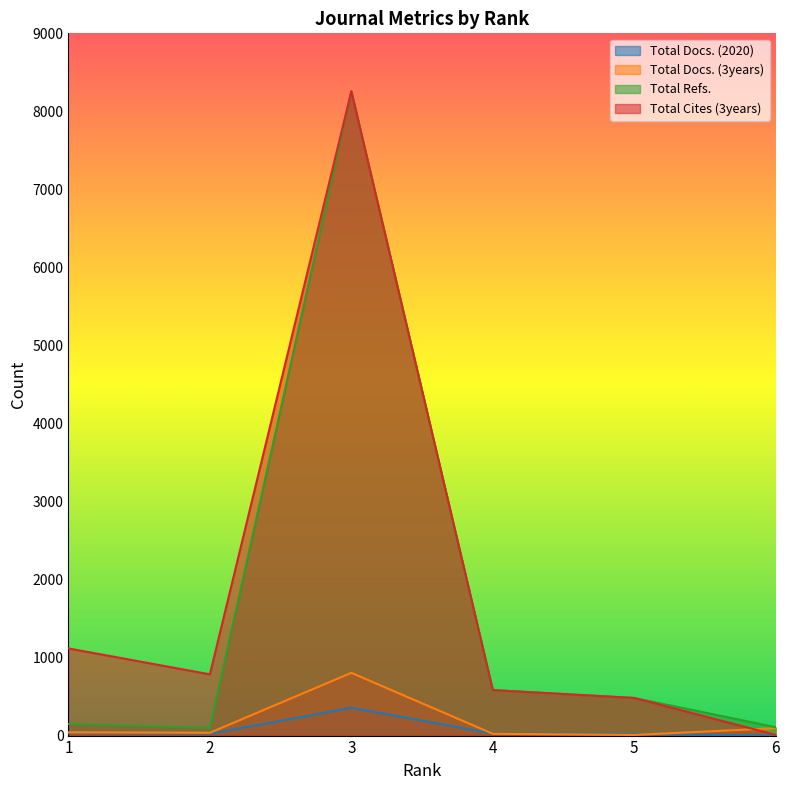

True or false: Total Refs. and Total Docs. (2020) intersect in this chart.

False